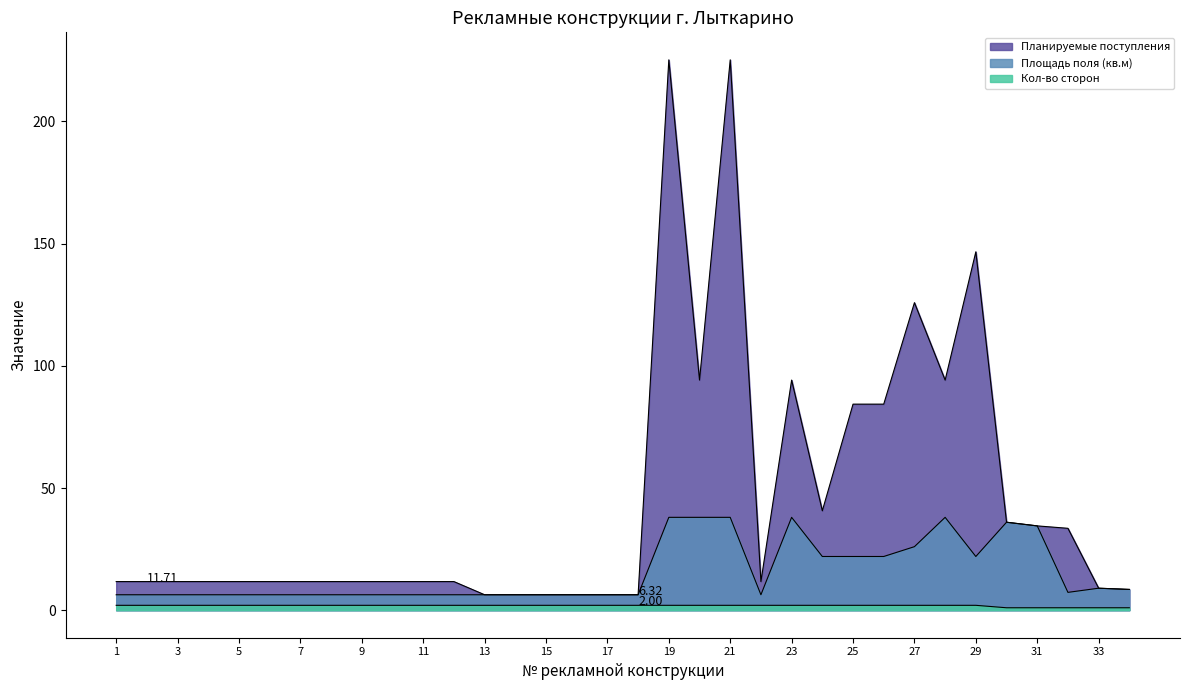

What is the value of the Площадь поля (кв.м) point at the 31st from the left?

34.5